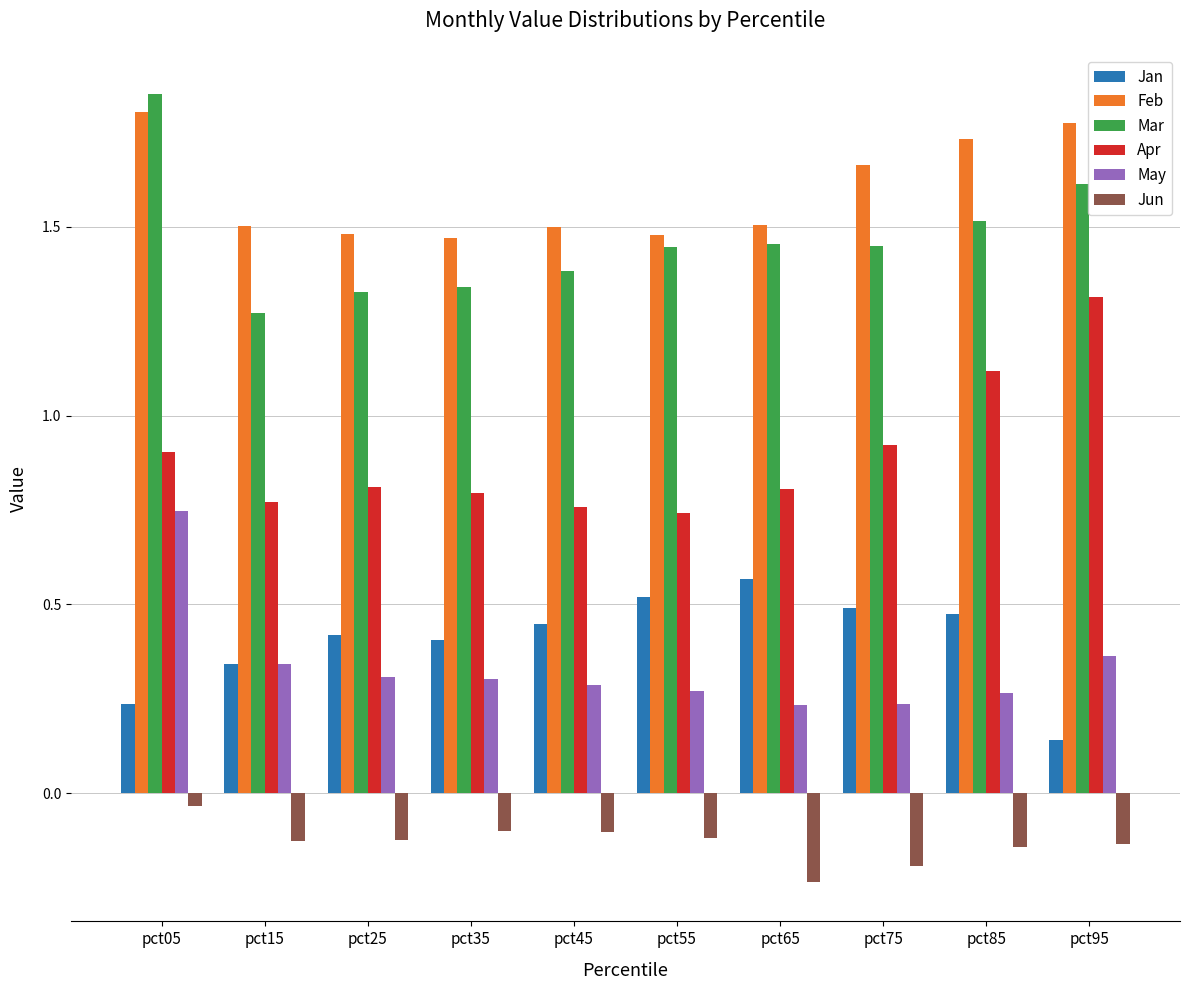

What is the sum of all Mar values?

14.7